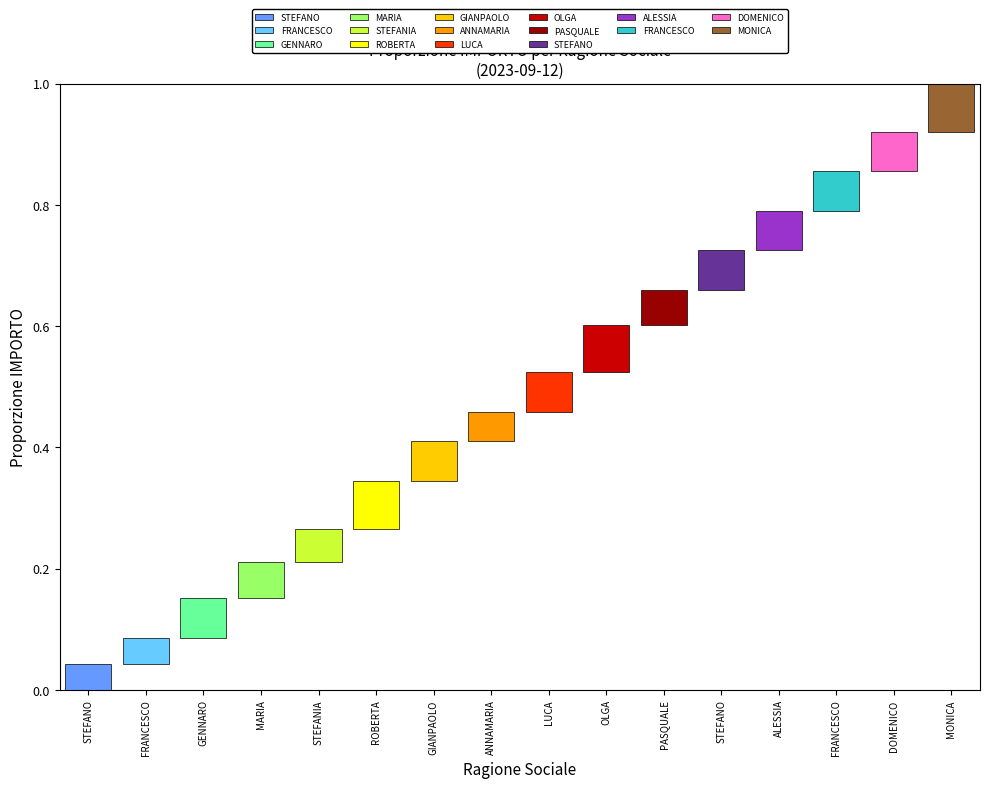

What is the ratio of the value at BARBIERI ROBERTA to the value at LINGUERRI PALMA STEFANIA?

1.5